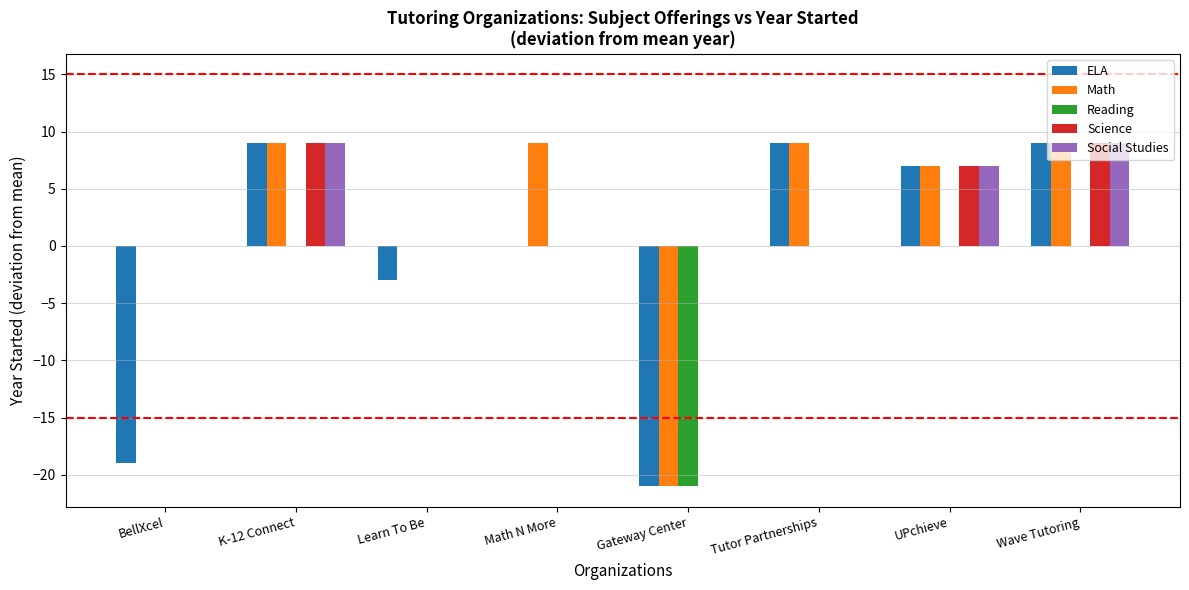

Which series changed the most between BellXcel and Math N More?

ELA